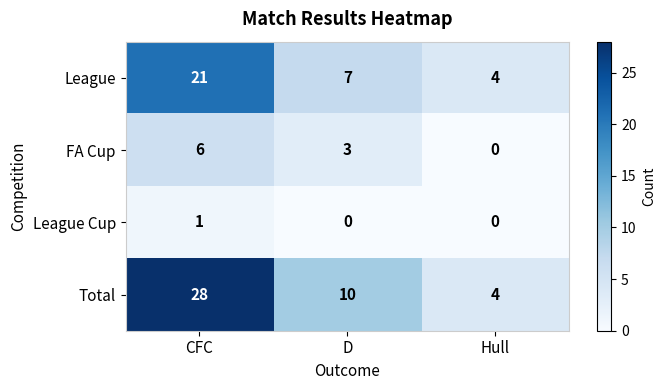

Reading right to left, list all the values displayed in this chart.

League: 4	7	21
FA Cup: 0	3	6
League Cup: 0	0	1
Total: 4	10	28